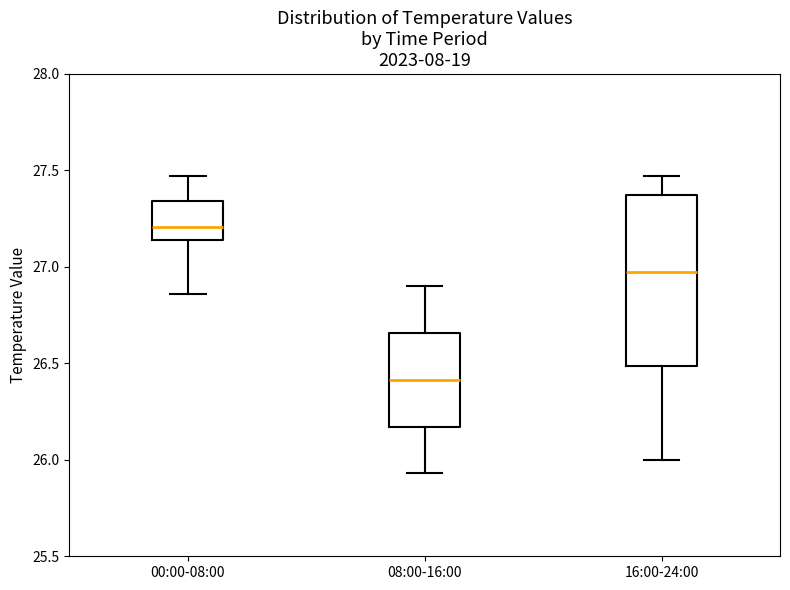

Which box has the highest median line?

00:00-08:00